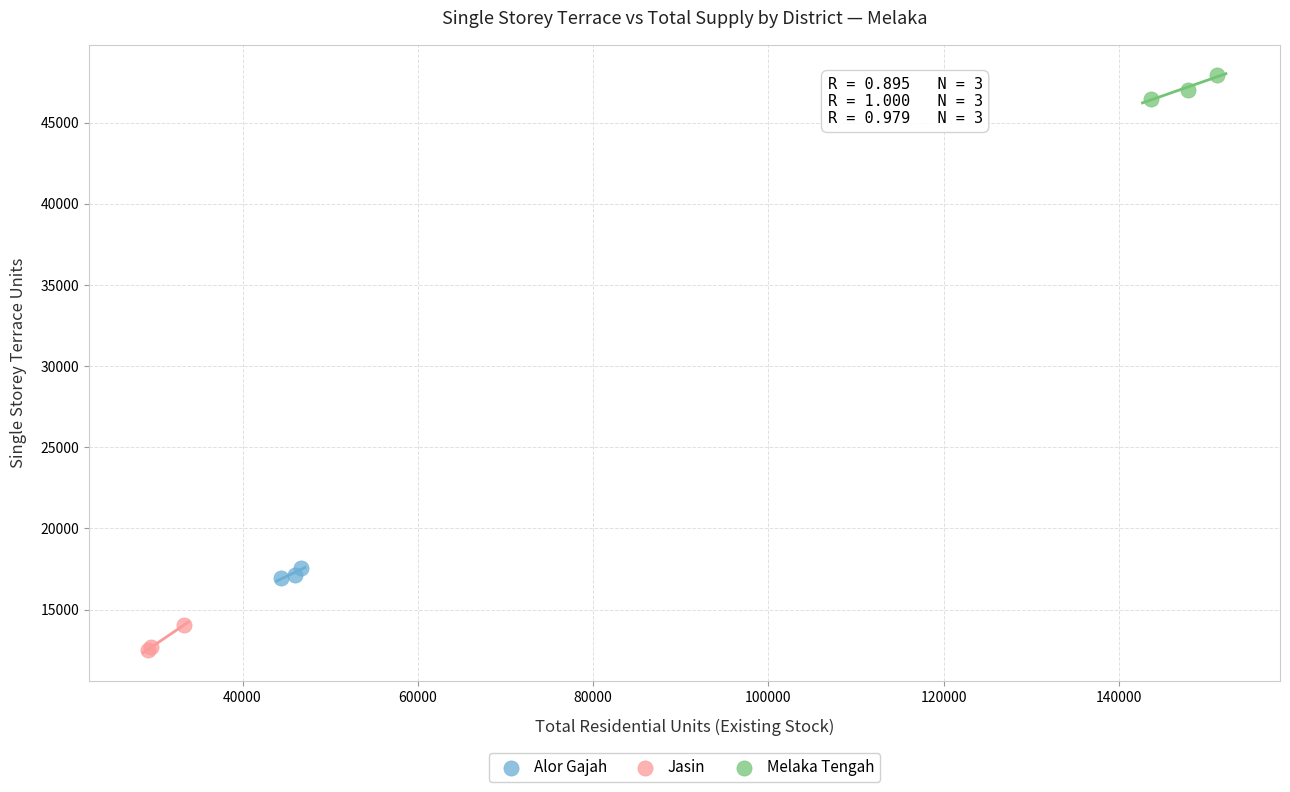

Which series contains the lowest Y value?

Jasin